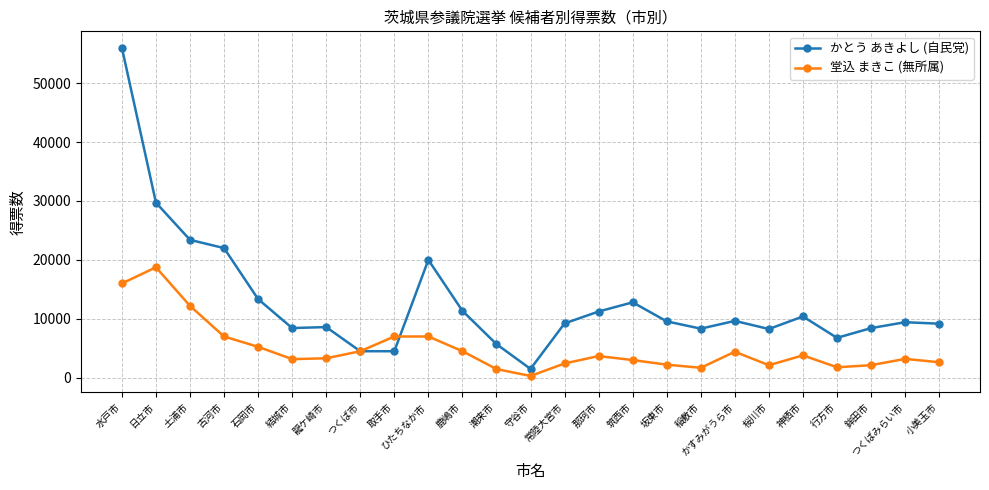

What is the difference between the highest and lowest values at つくばみらい市?

6224